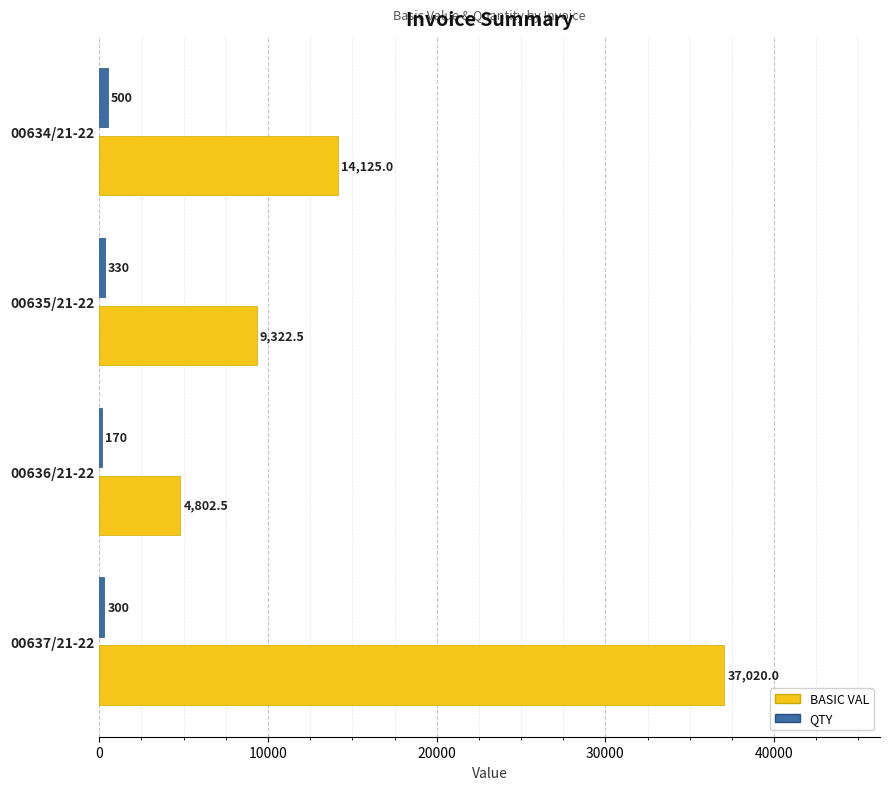

Which series has the largest total across all categories?

BASIC VAL